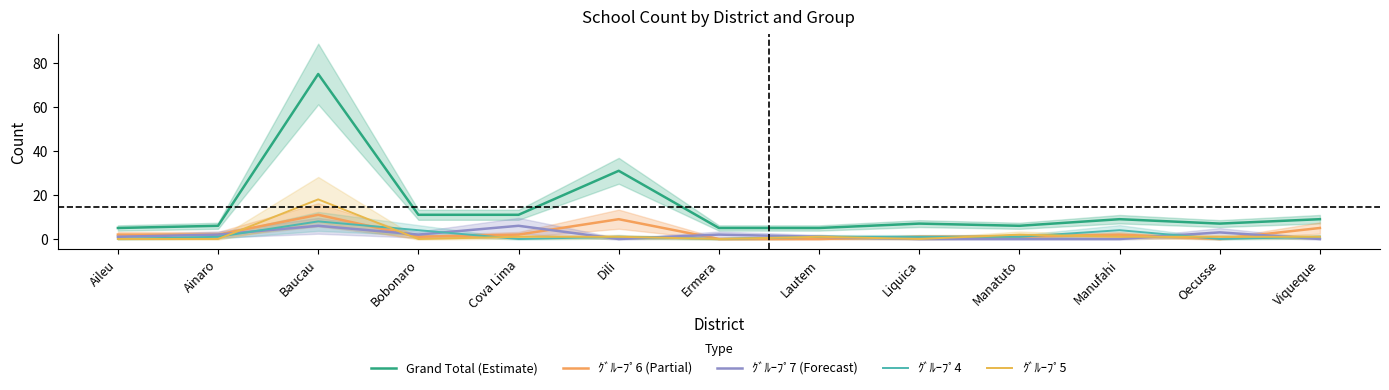

True or false: ｸﾞﾙｰﾌﾟ7 (Forecast) and ｸﾞﾙｰﾌﾟ4 cross at least once.

True